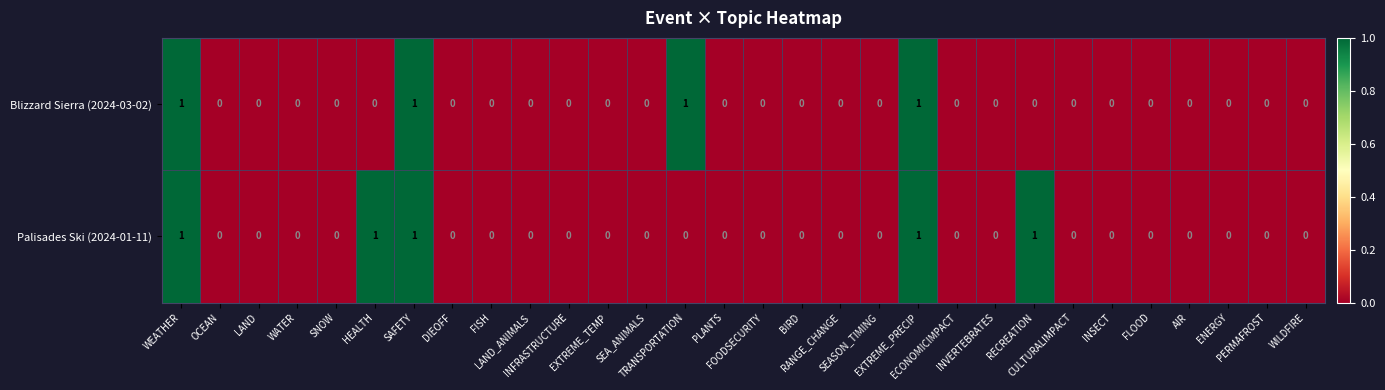

How many Blizzard Sierra (2024-03-02) values are between 0 and 1?

30